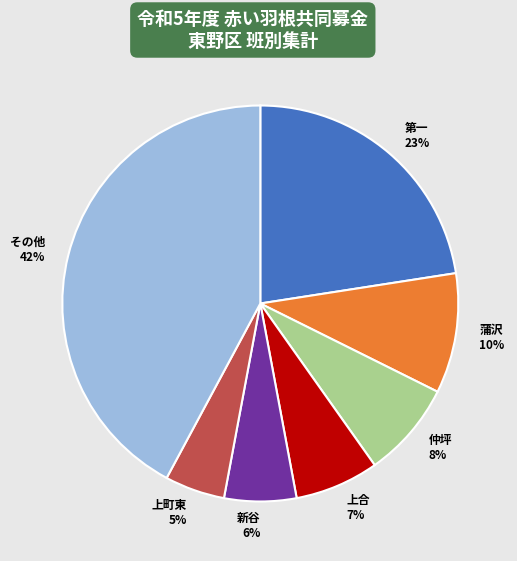

Count the number of slices in the pie.

7